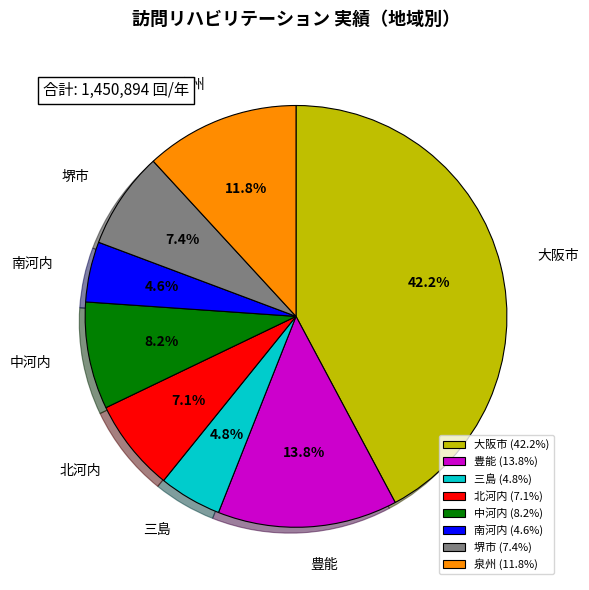

The 南河内 slice represents 5% of the pie. True or false?

True